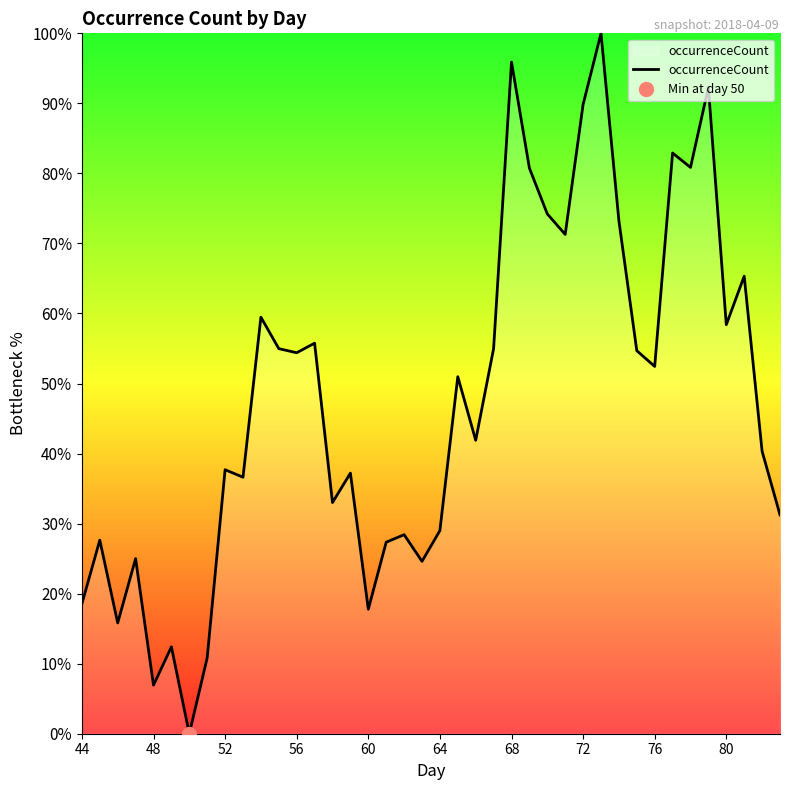

The value of occurrenceCount at 44 is 6.1. True or false?

False